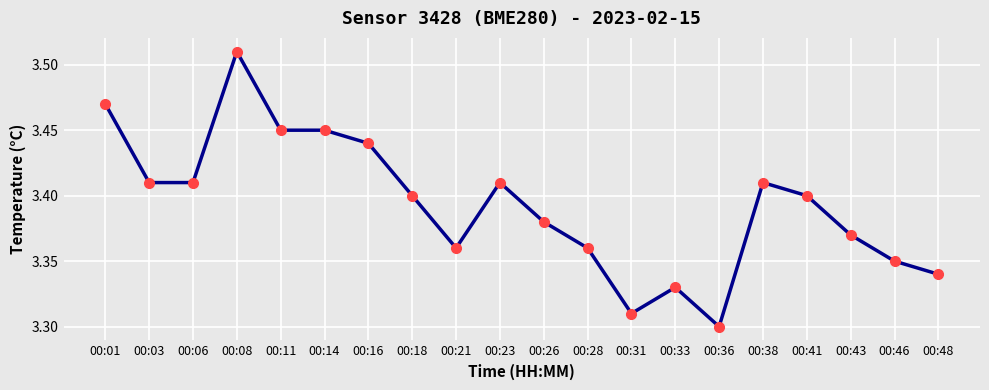

Does the chart display data point markers on the line(s)?

Yes